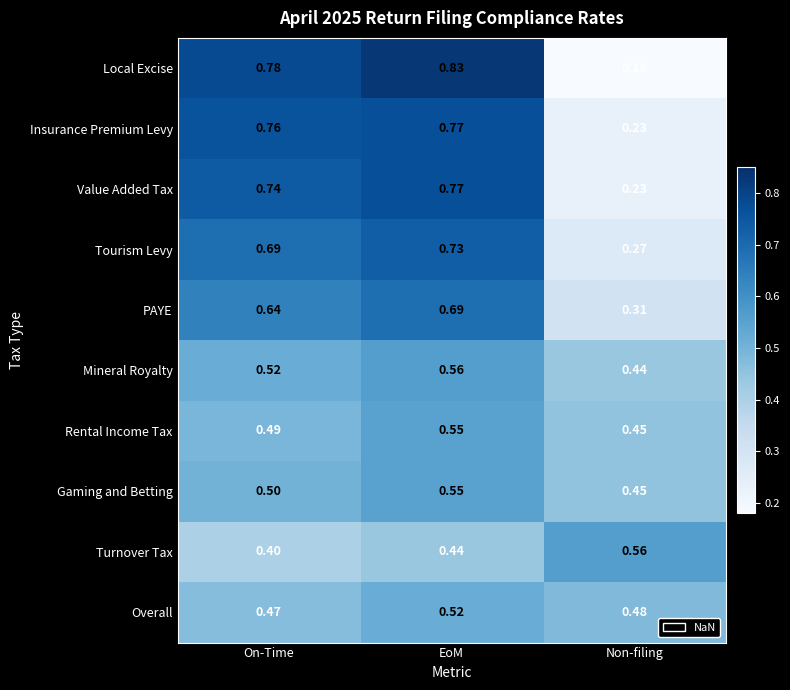

Rank the series at On-Time from lowest to highest value.

Turnover Tax, Overall, Rental Income Tax, Gaming and Betting, Mineral Royalty, PAYE, Tourism Levy, Value Added Tax, Insurance Premium Levy, Local Excise